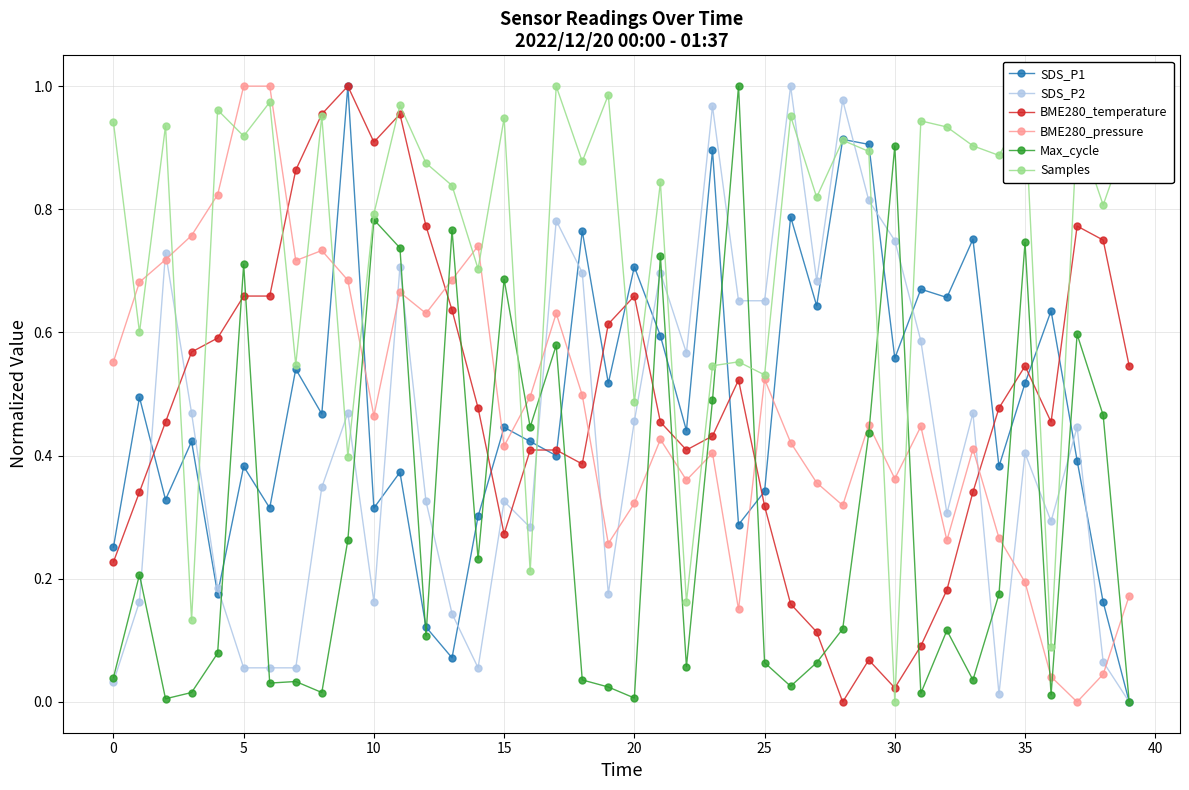

How many intersections are there between SDS_P2 and Samples?

14